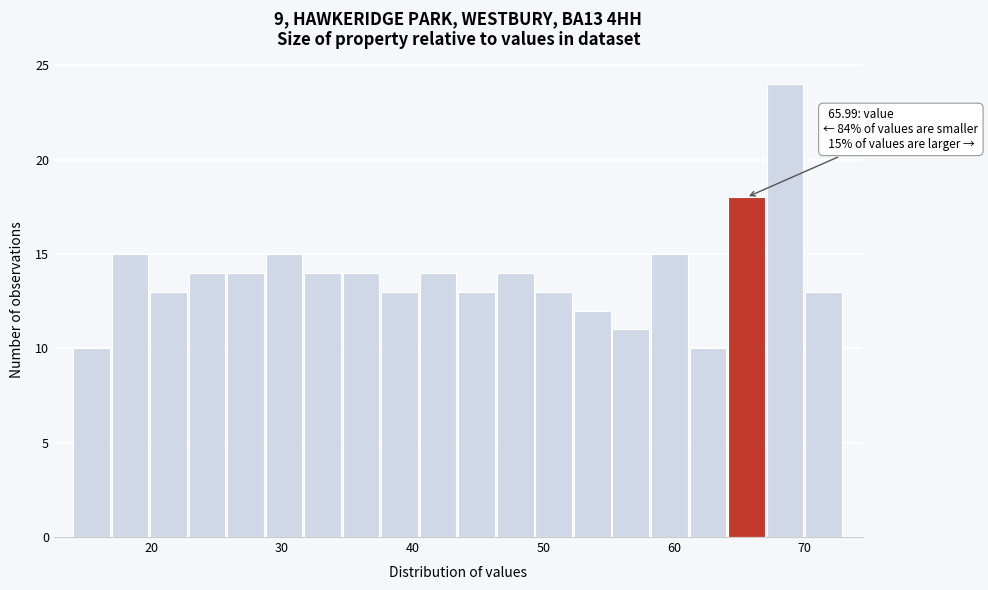

Read against the x-axis, roughly where is the centre of the tallest bar?

69